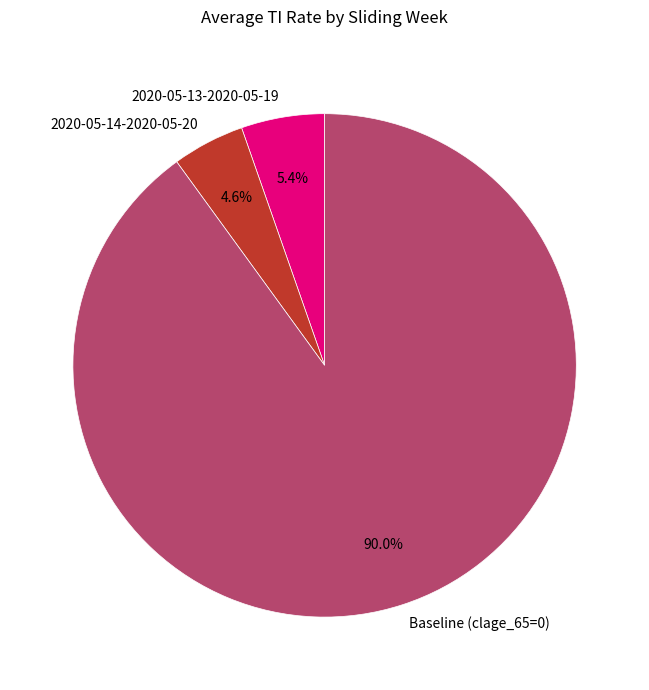

How many segments does this pie chart have?

3